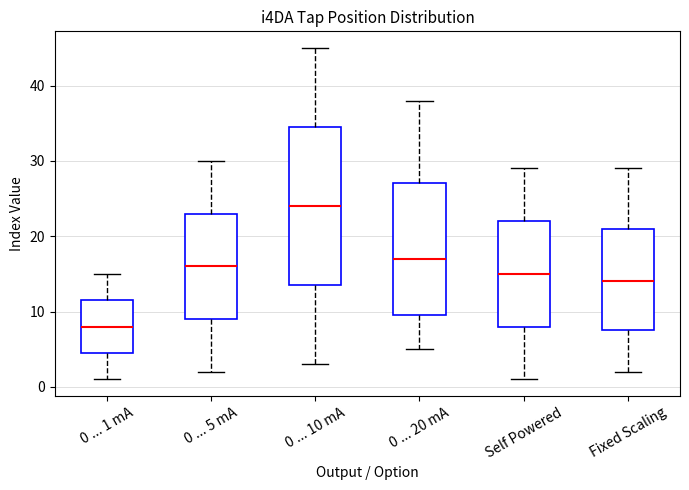

Comparing the boxes themselves (not the whiskers), which one is the tallest?

0 ... 10 mA